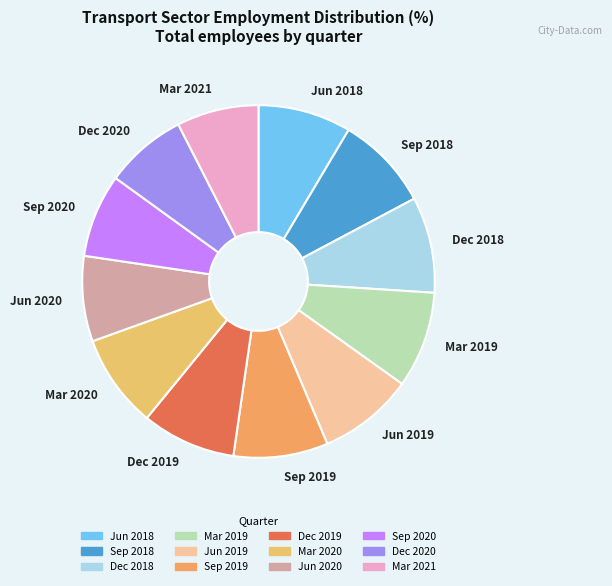

True or false: Dec 2018 accounts for 9% of the total.

True